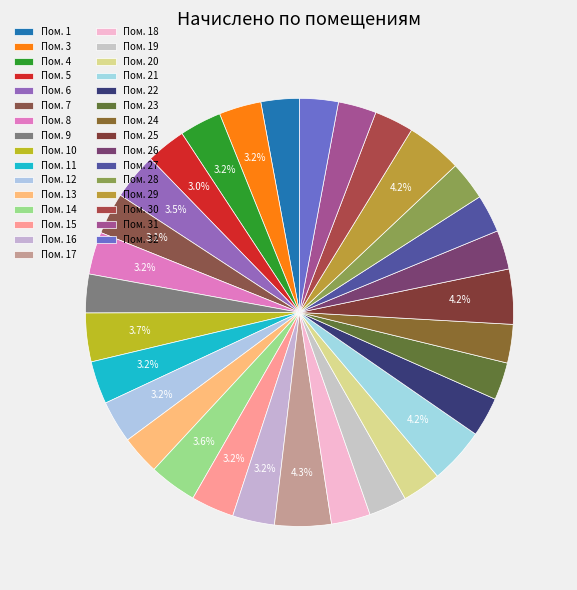

How many segments does this pie chart have?

31